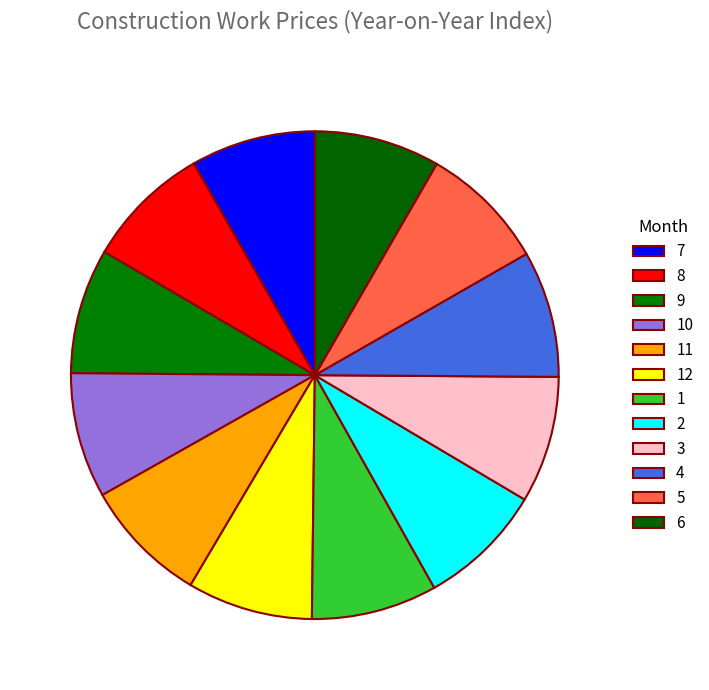

How many slices are in this pie chart?

12